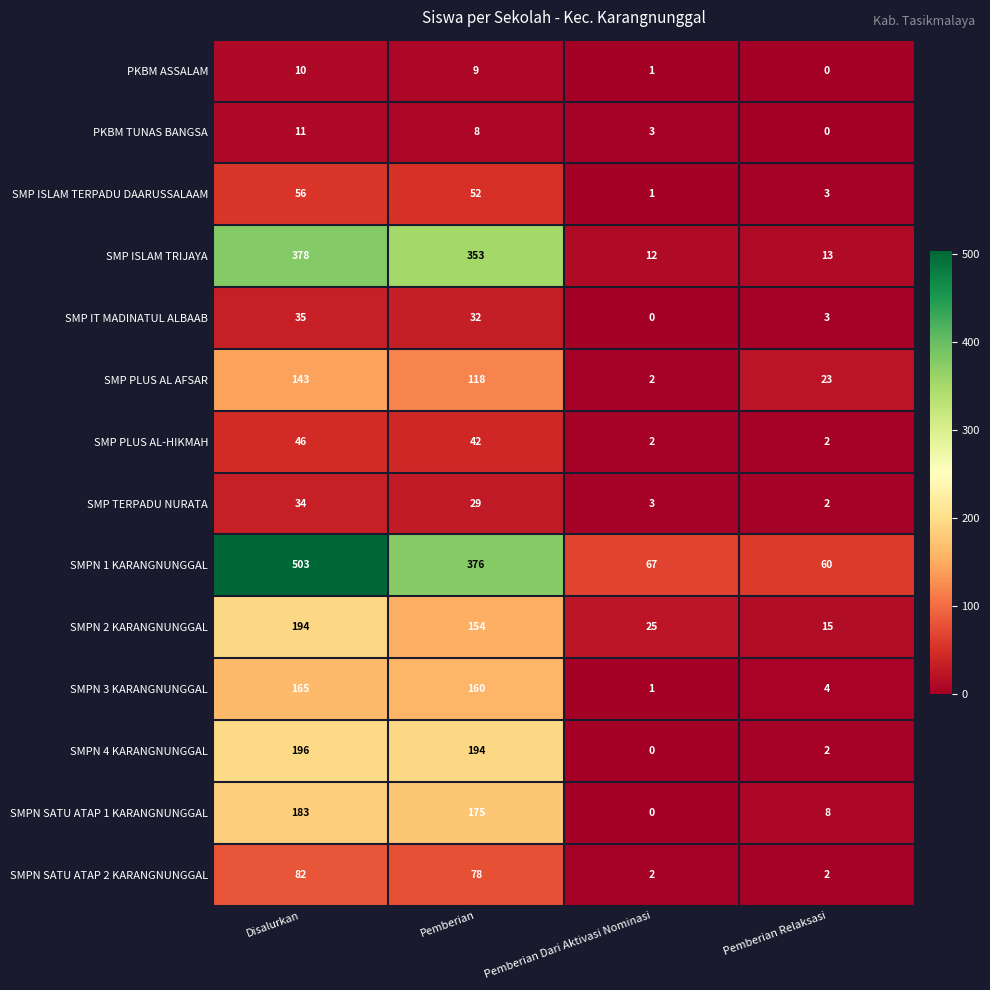

What is the difference between the second highest and minimum values in the SMPN 2 KARANGNUNGGAL series?

139